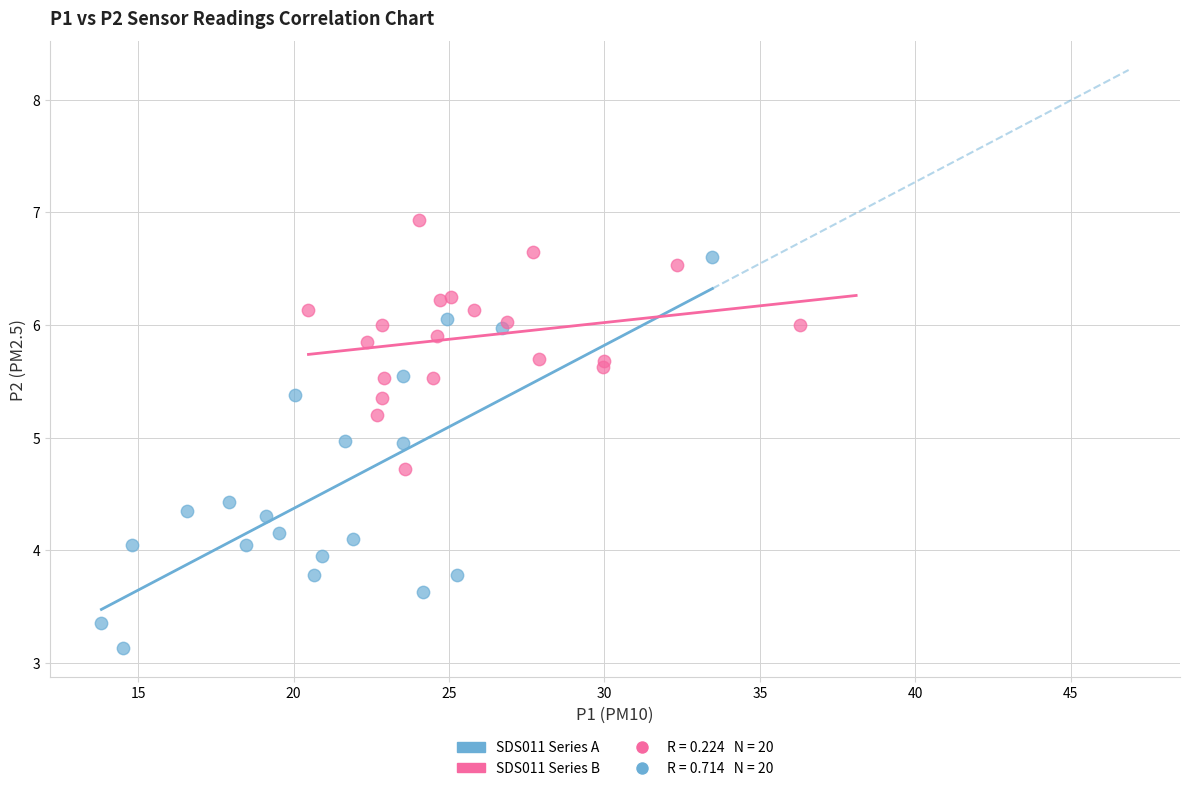

Which series has the largest Y range (max minus min)?

SDS011 Series A